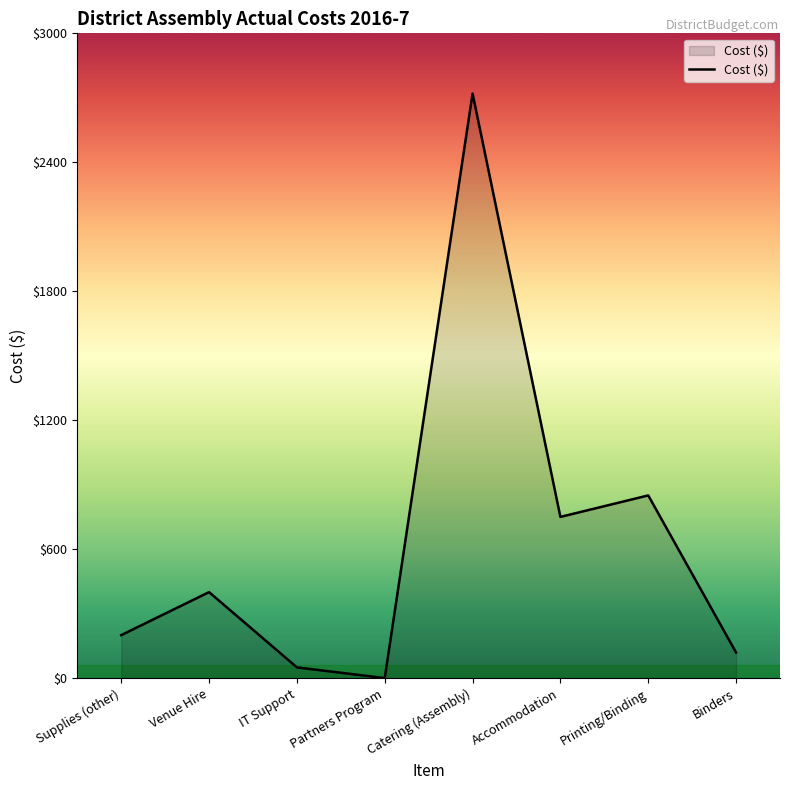

Rank the categories by value from lowest to highest.

Partners Program, IT Support, Binders, Supplies (other), Venue Hire, Accommodation, Printing/Binding, Catering (Assembly)